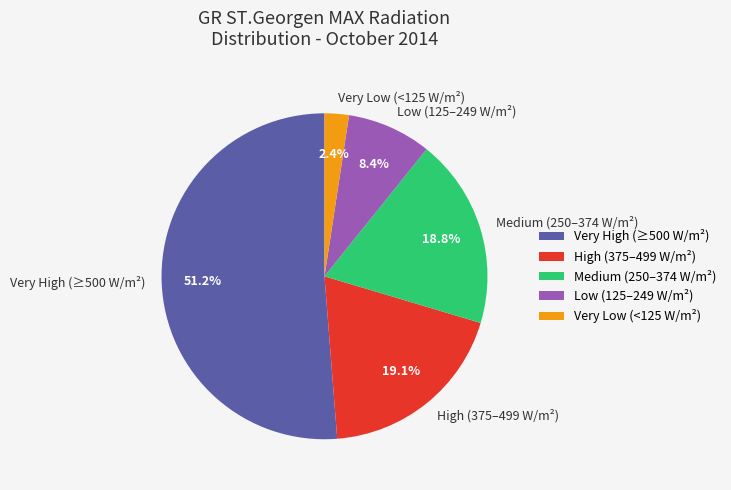

Which has a higher value, Low (125–249 W/m²) or High (375–499 W/m²)?

High (375–499 W/m²)